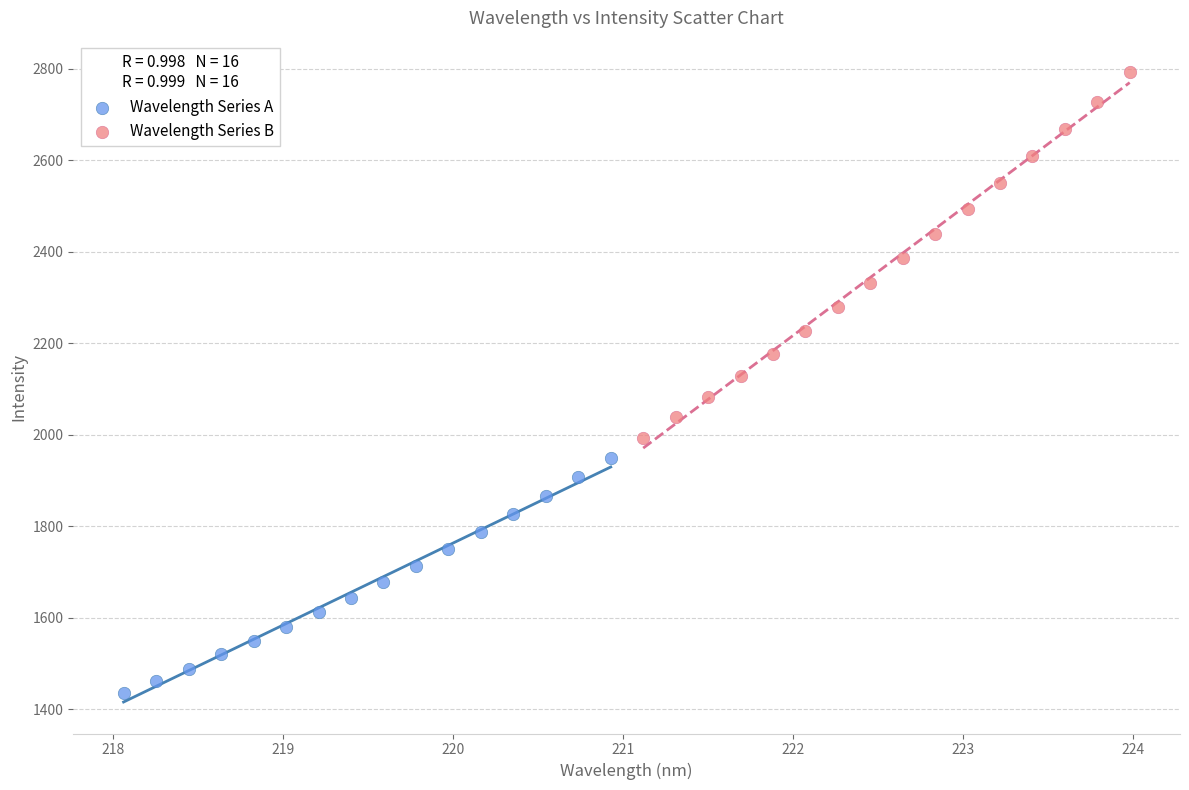

Which series has the largest Y range (max minus min)?

Wavelength Series B